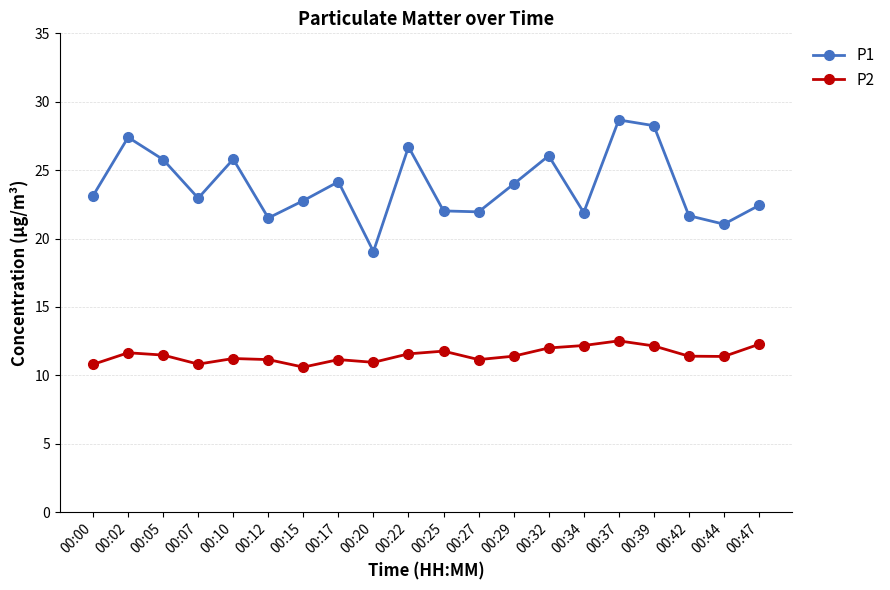

The value of P1 at 00:39 is 41.6. True or false?

False